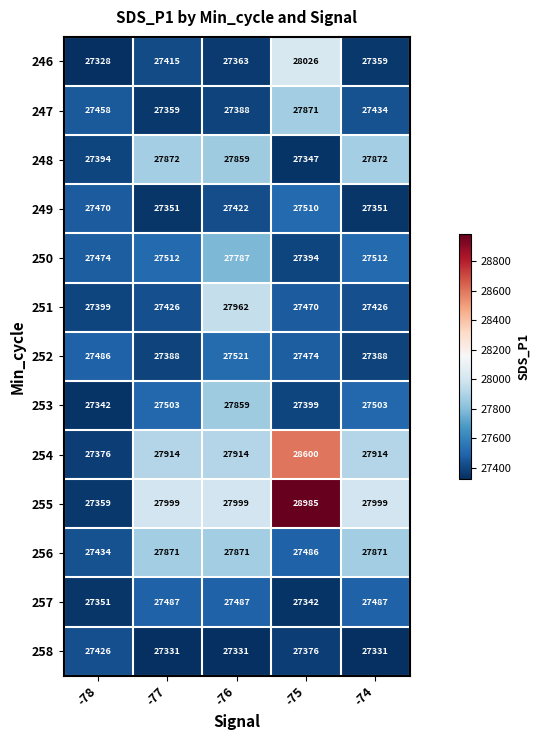

Which series changed the most between -78 and -76?

255